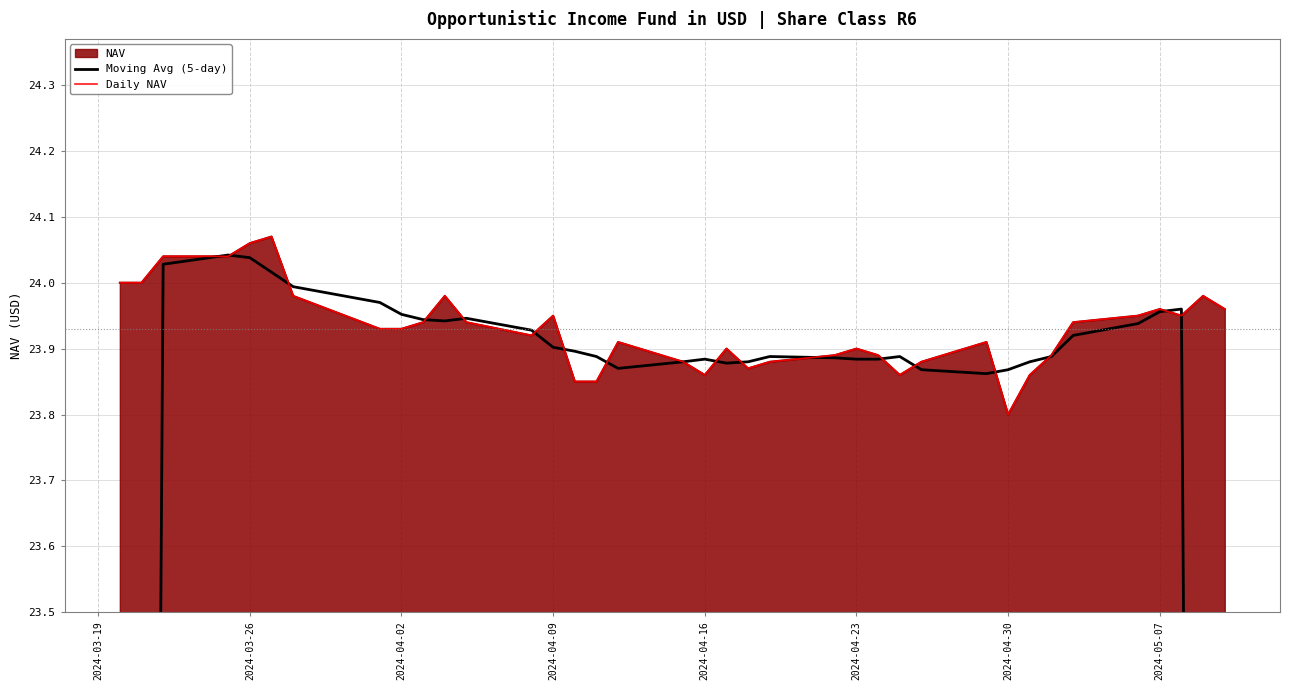

Does the chart have visible grid lines?

Yes